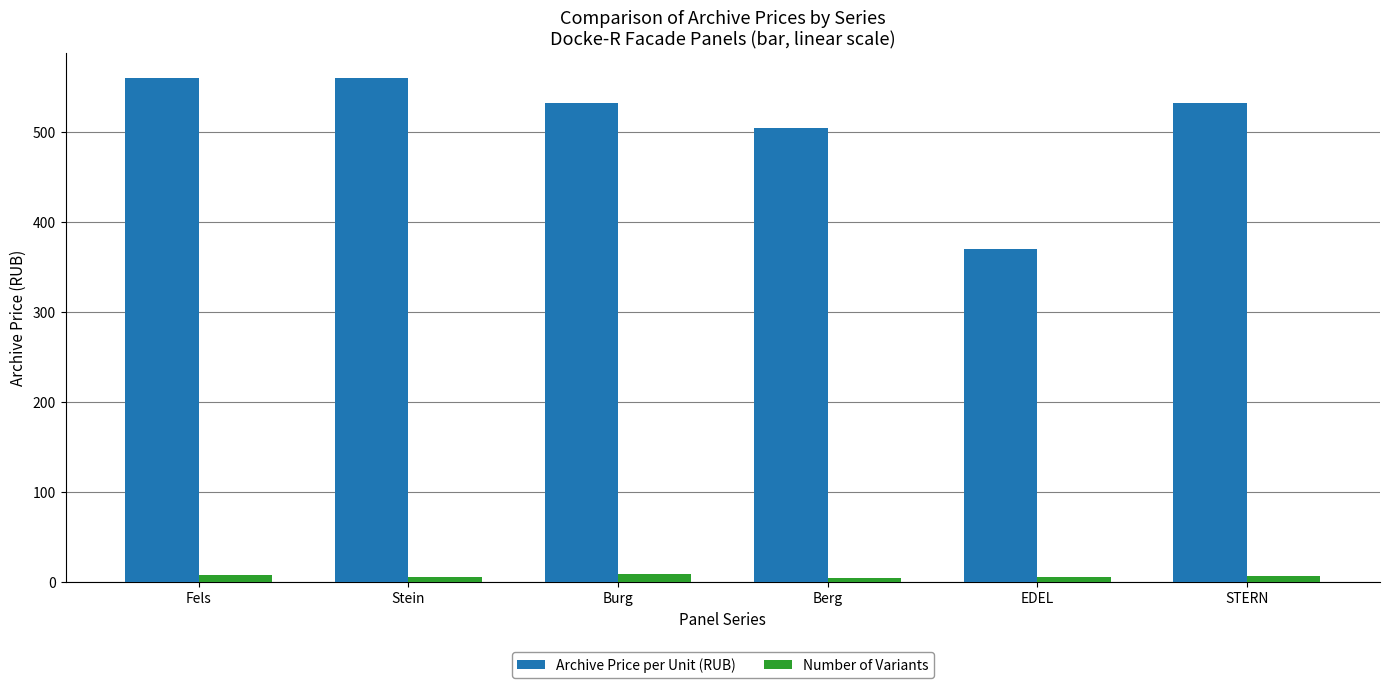

What is the maximum value for Number of Variants?

8